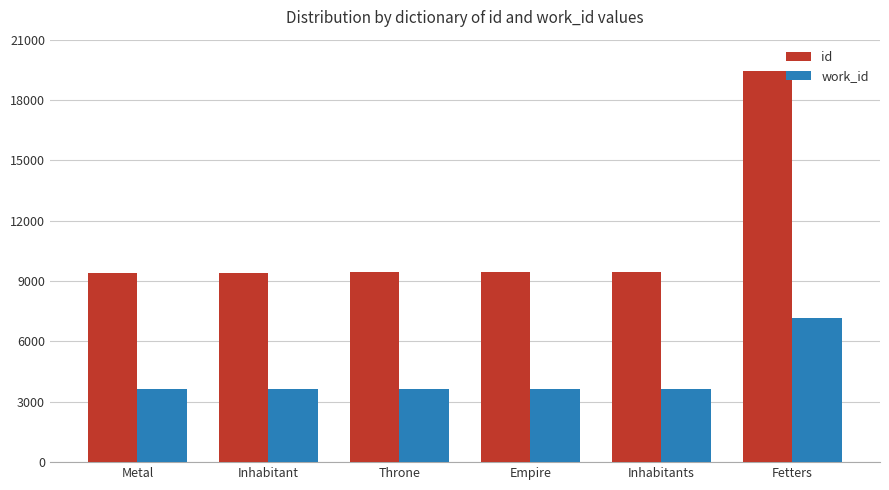

What are all the series names shown in the legend?

id, work_id